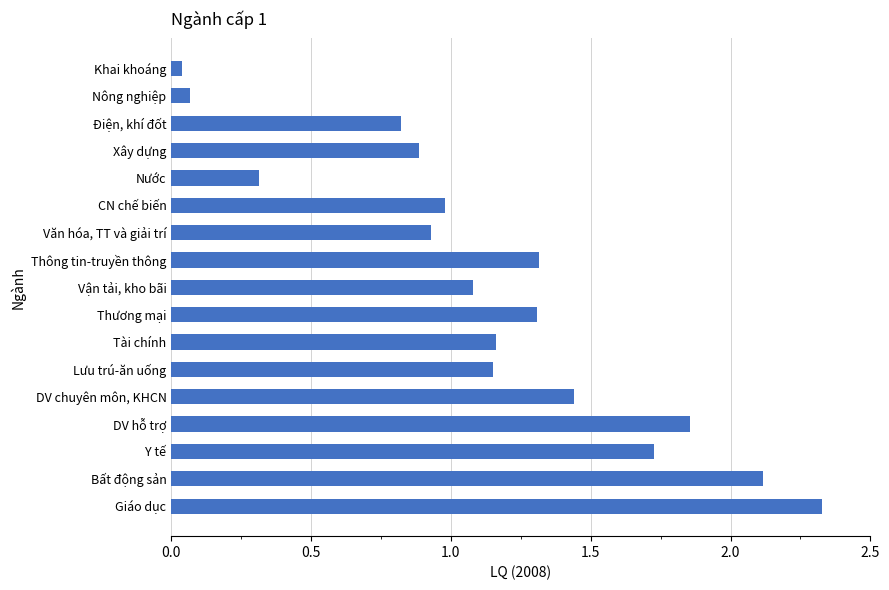

What is the change in value from Y tế to Bất động sản?

+0.4